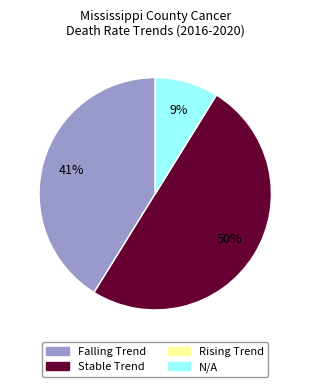

To the nearest percent, what is the difference between the largest and smallest slice percentages?

50%